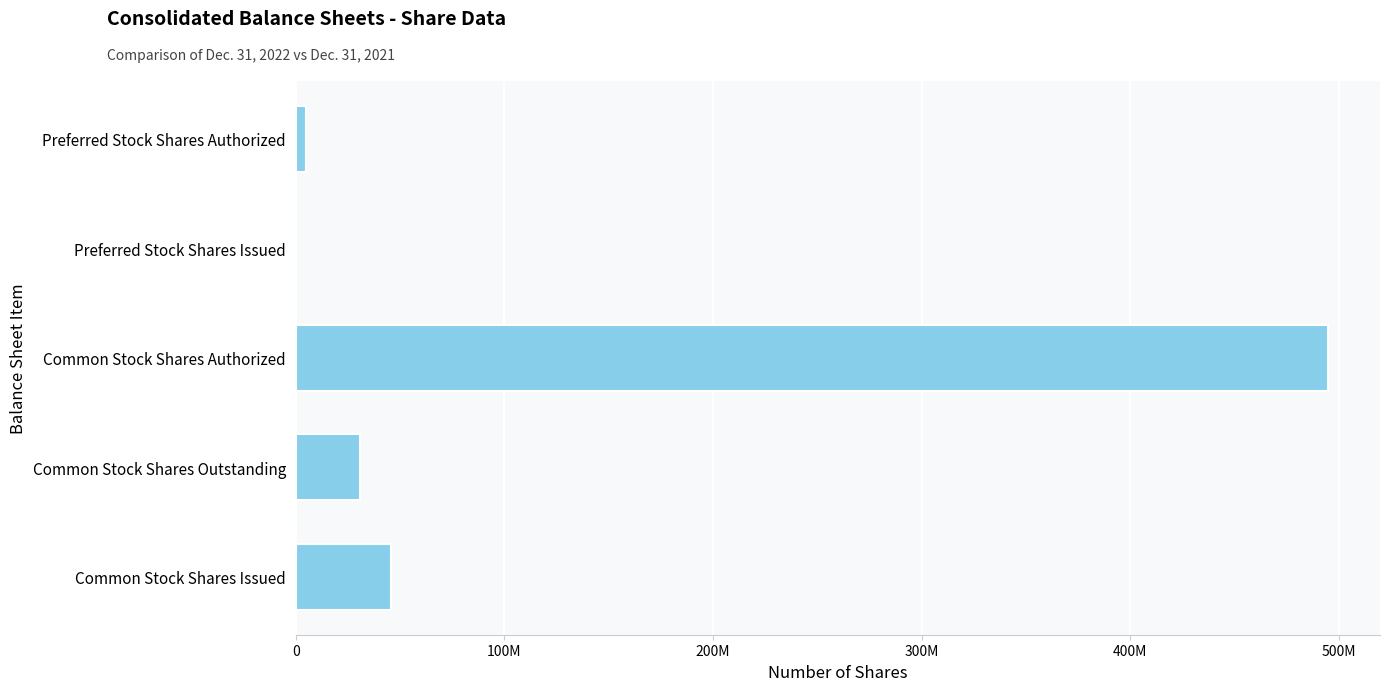

Are the bars horizontal?

Yes